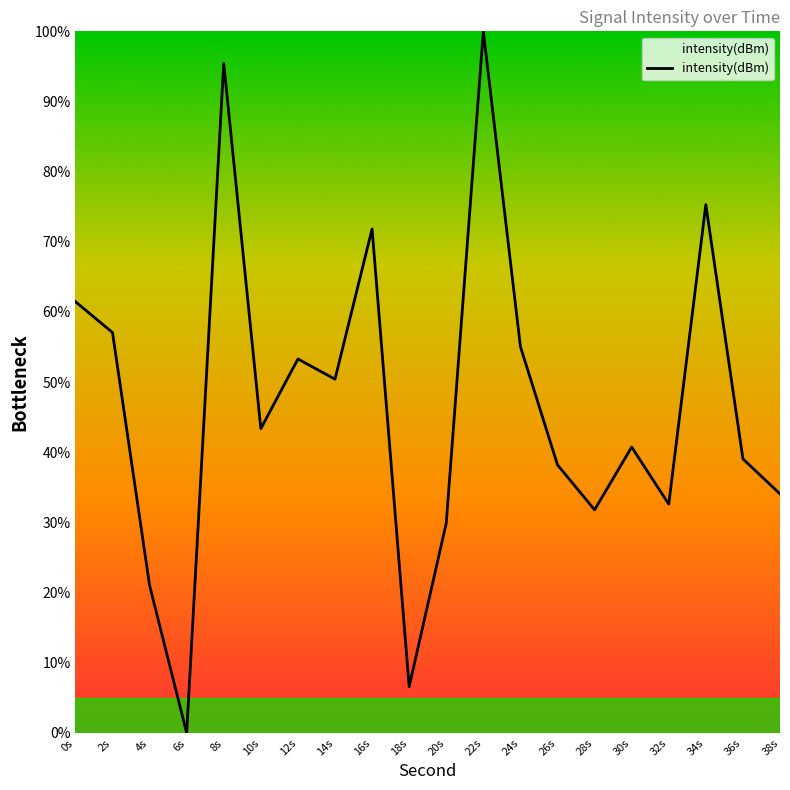

How many interior local valleys (lower than both neighbors) does the data have?

6